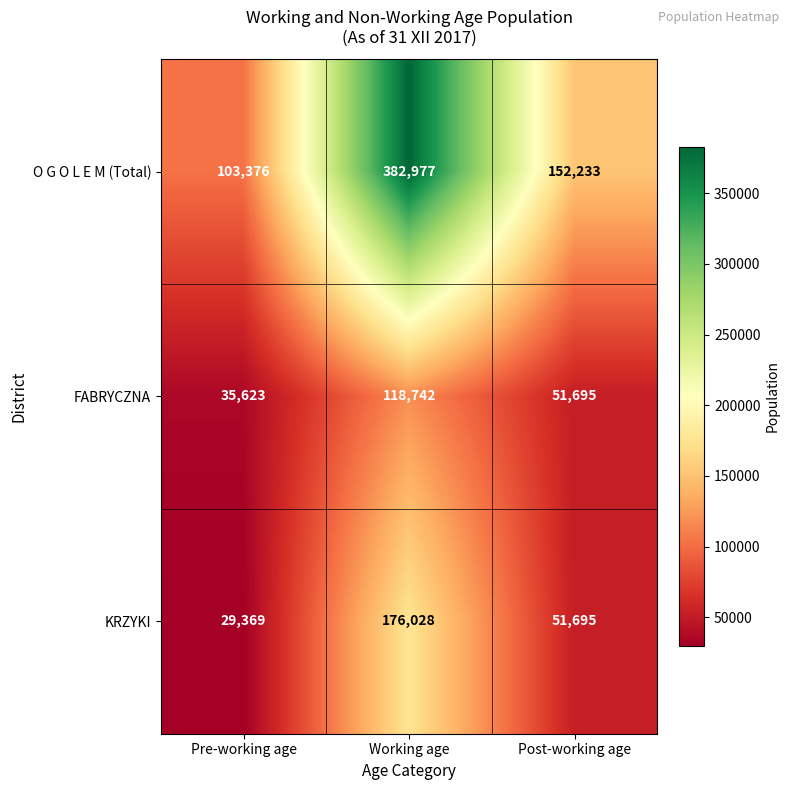

What is the total value across all series at Post-working age?

255623